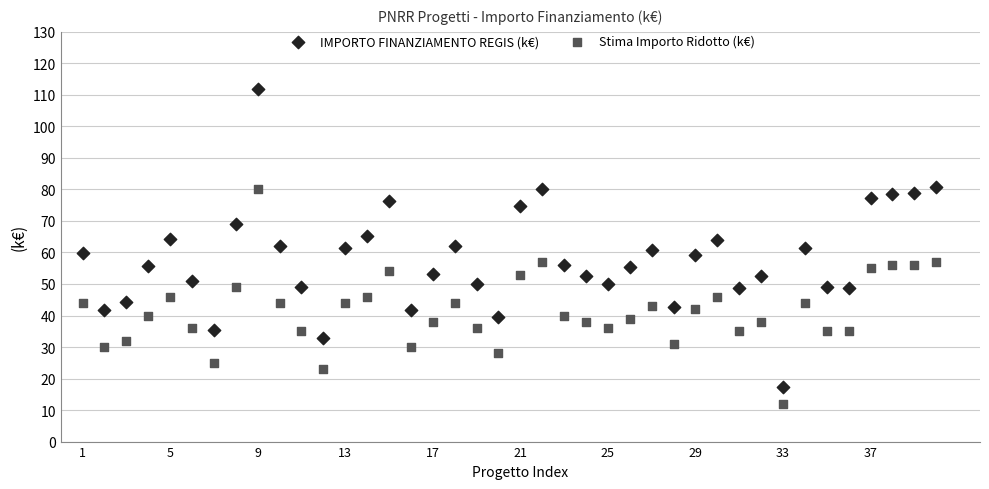

What is the X range (max minus min) for the scatter plot?

39.0